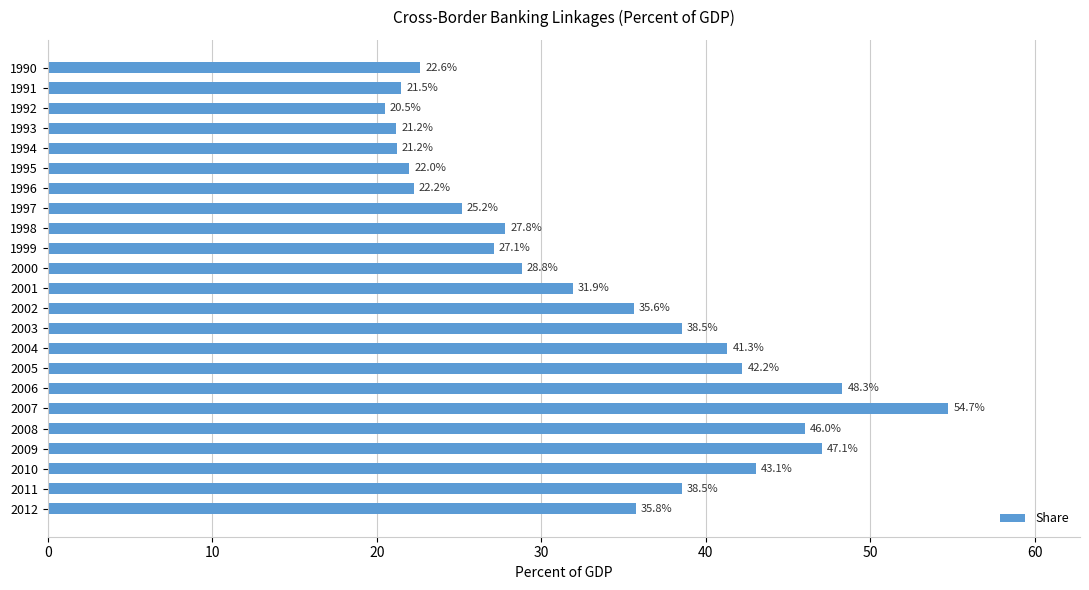

How many series are shown in this chart?

1